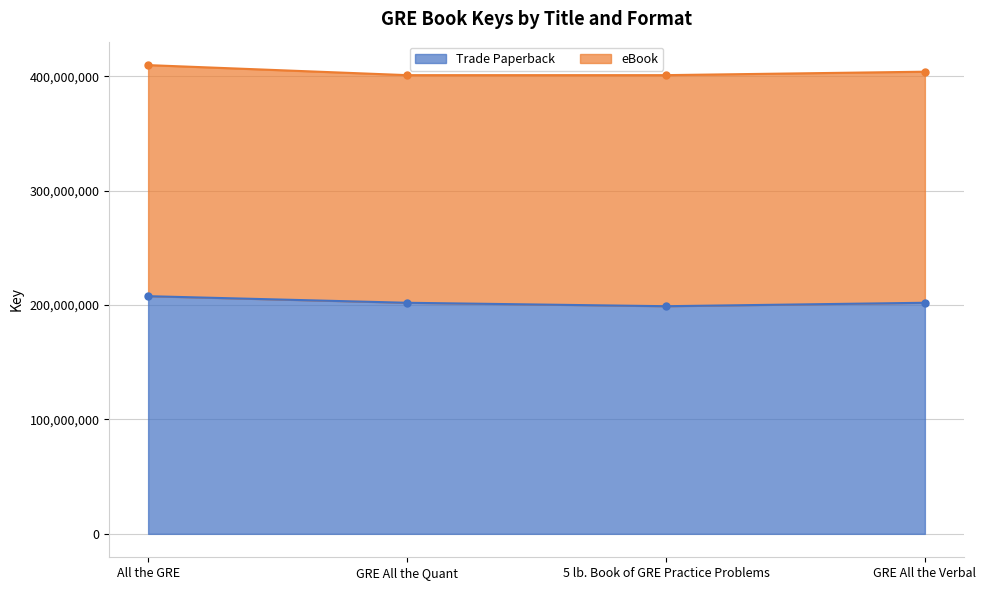

Which label corresponds to the smallest value in the chart?

5 lb. Book of GRE Practice Problems